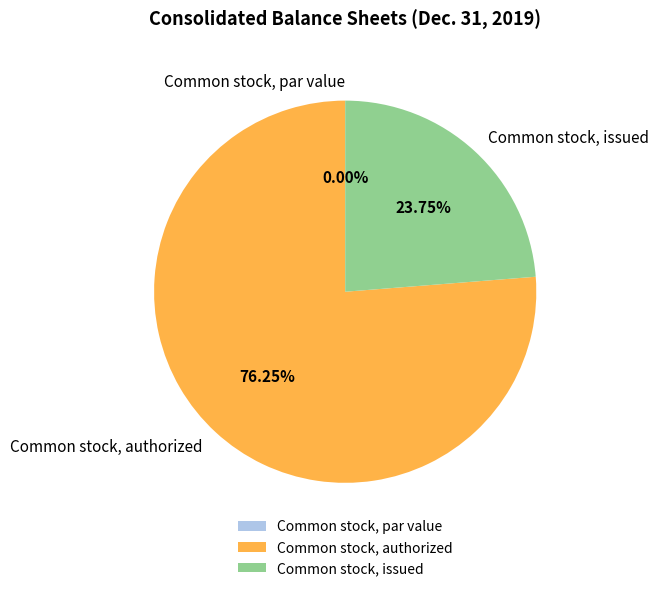

Between Common stock, issued and Common stock, par value, which is larger?

Common stock, issued